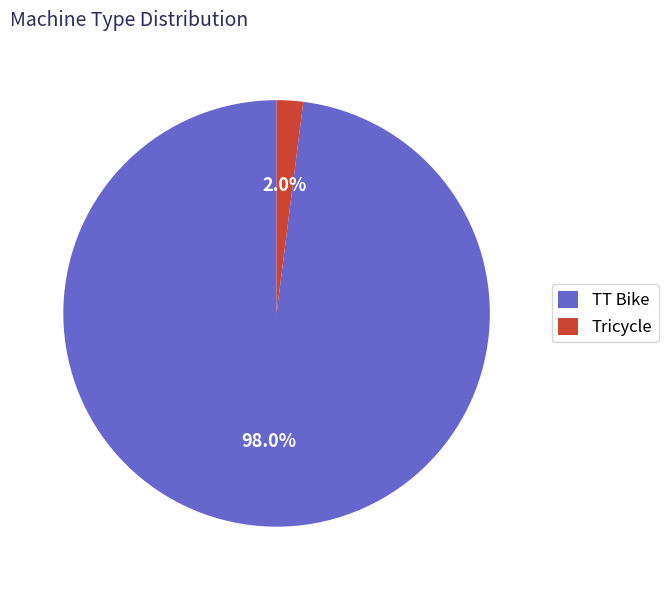

Is there a majority slice in this chart?

Yes